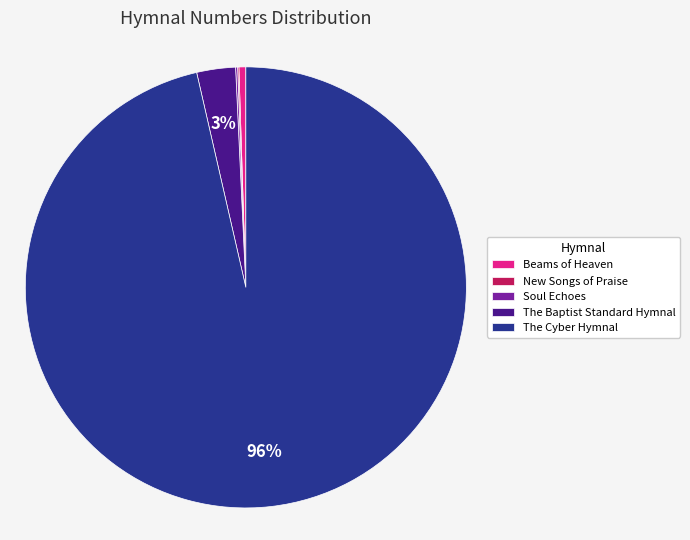

What is the majority slice?

The Cyber Hymnal